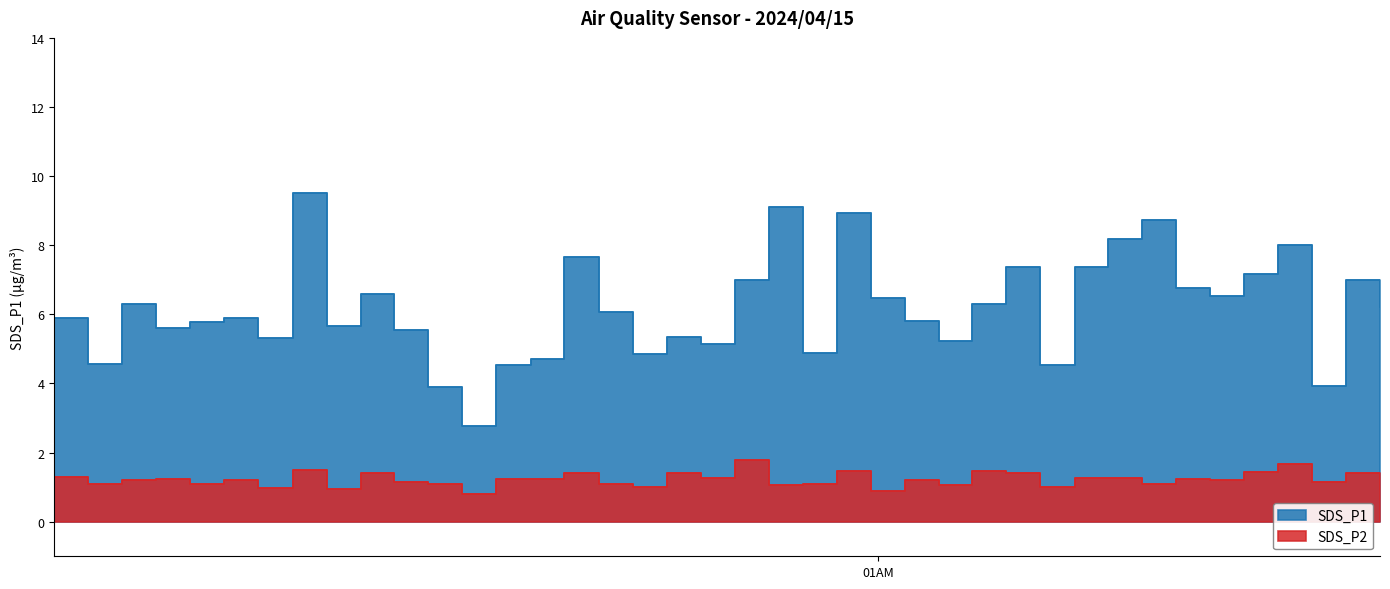

Between 2024/04/15 01:31:18 and 2024/04/15 00:49:40, which is larger?

2024/04/15 00:49:40